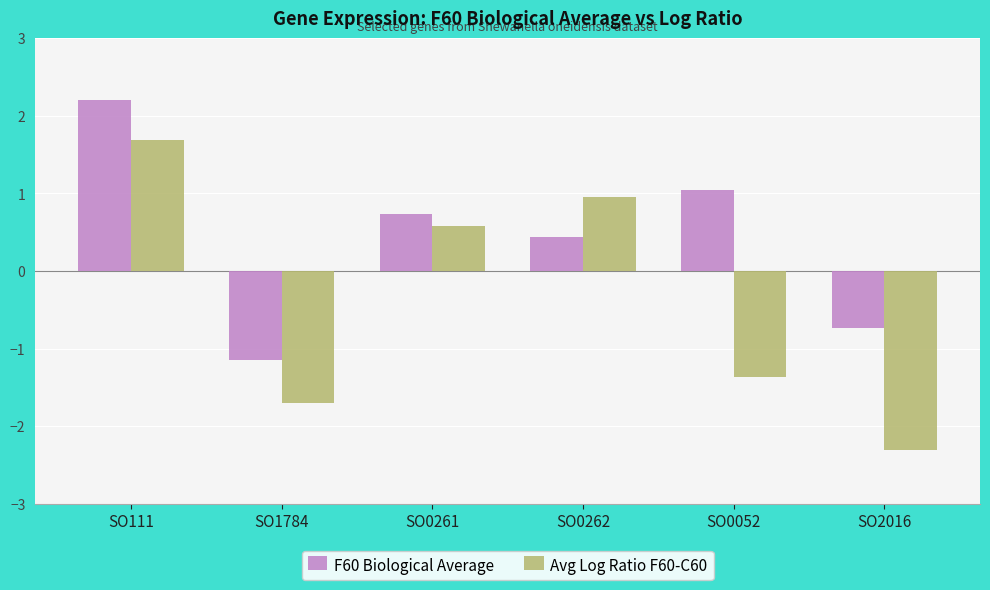

How many data points does each series have?

6